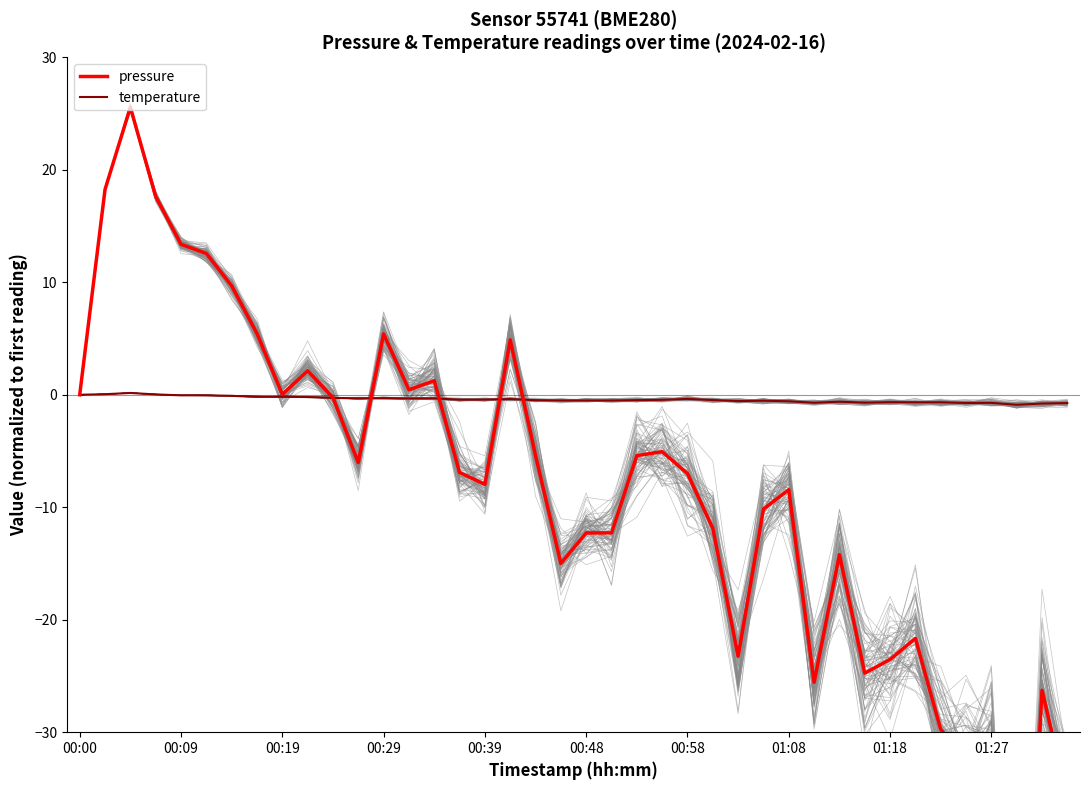

The value of temperature at 01:27 is -0.7. True or false?

True